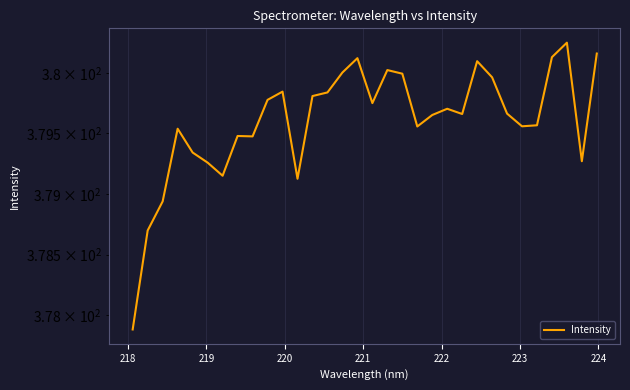

How many points are higher than both their immediate neighbors (excluding endpoints)?

8